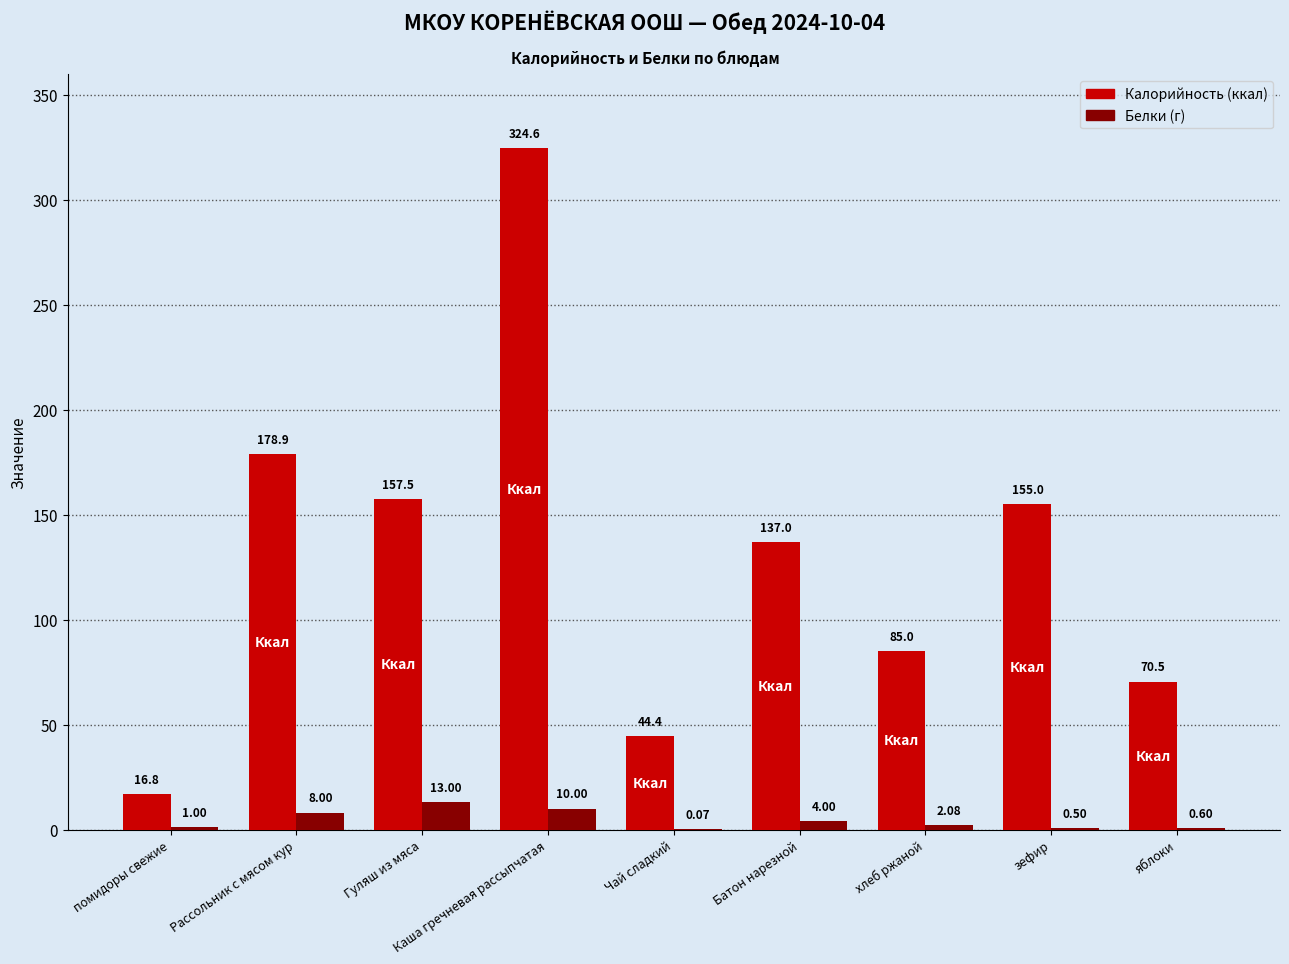

At which category is the sum across all series the highest?

Каша гречневая рассыпчатая